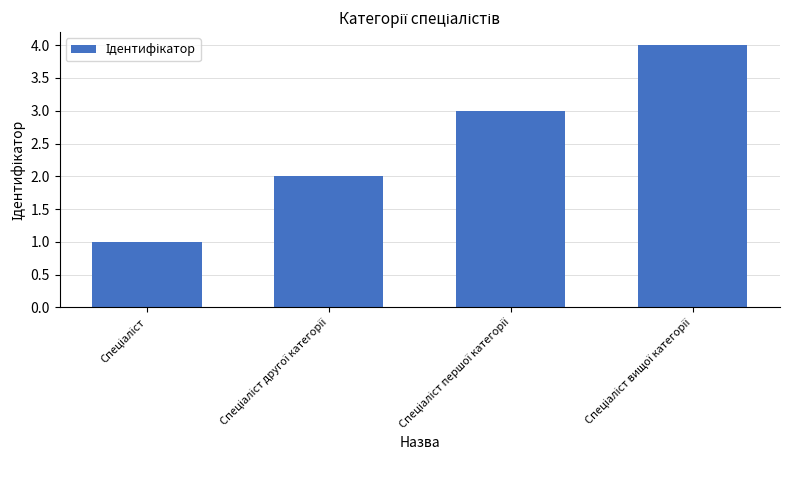

What is the difference between the maximum and minimum values?

3